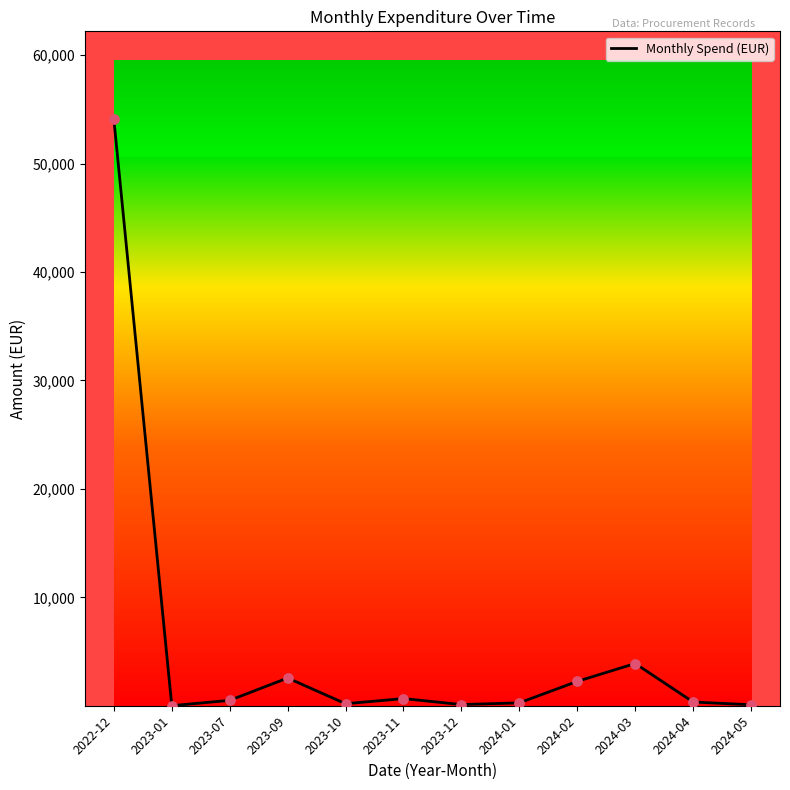

What is the ratio of the value at 2022-12 to the value at 2024-04?

154.3